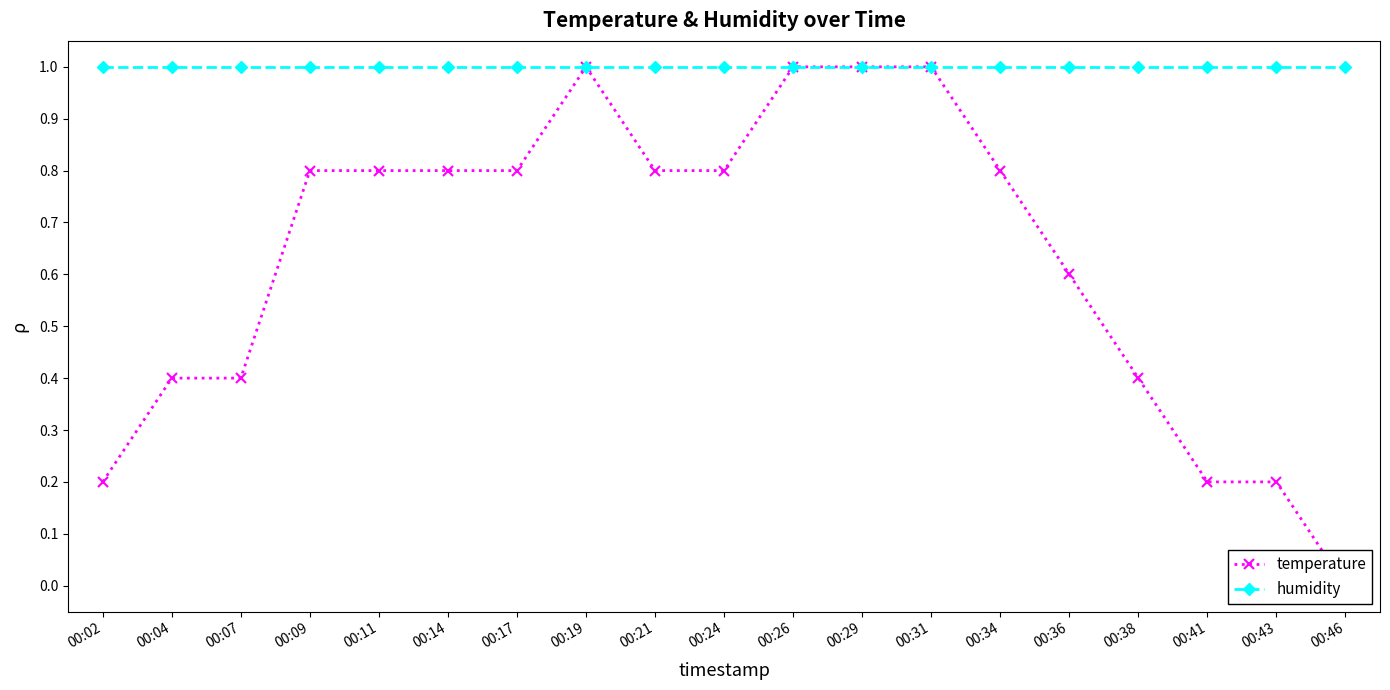

What is the value of the humidity point at the 4th from the left?

1.0